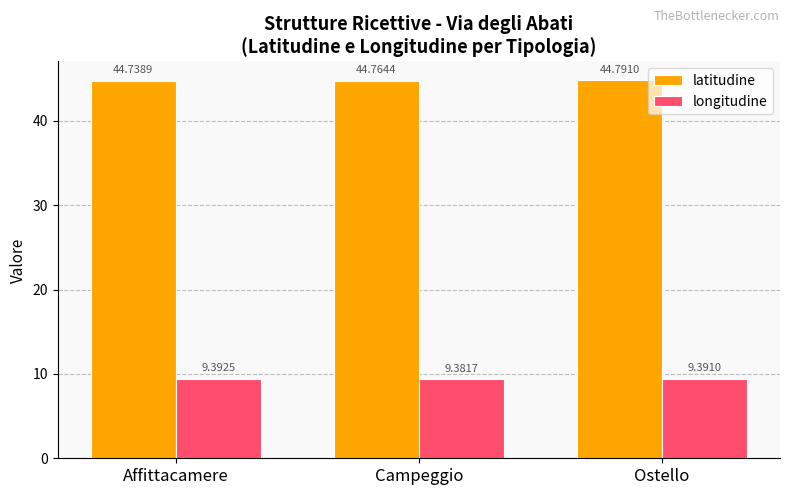

What is the greatest value displayed?

44.8